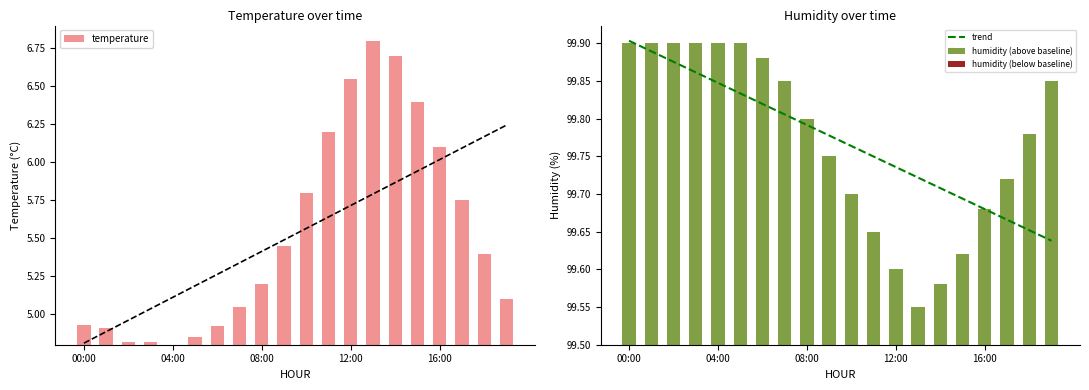

Is the value of trend at 04:00 greater than the value of humidity (below baseline) at 13?

Yes